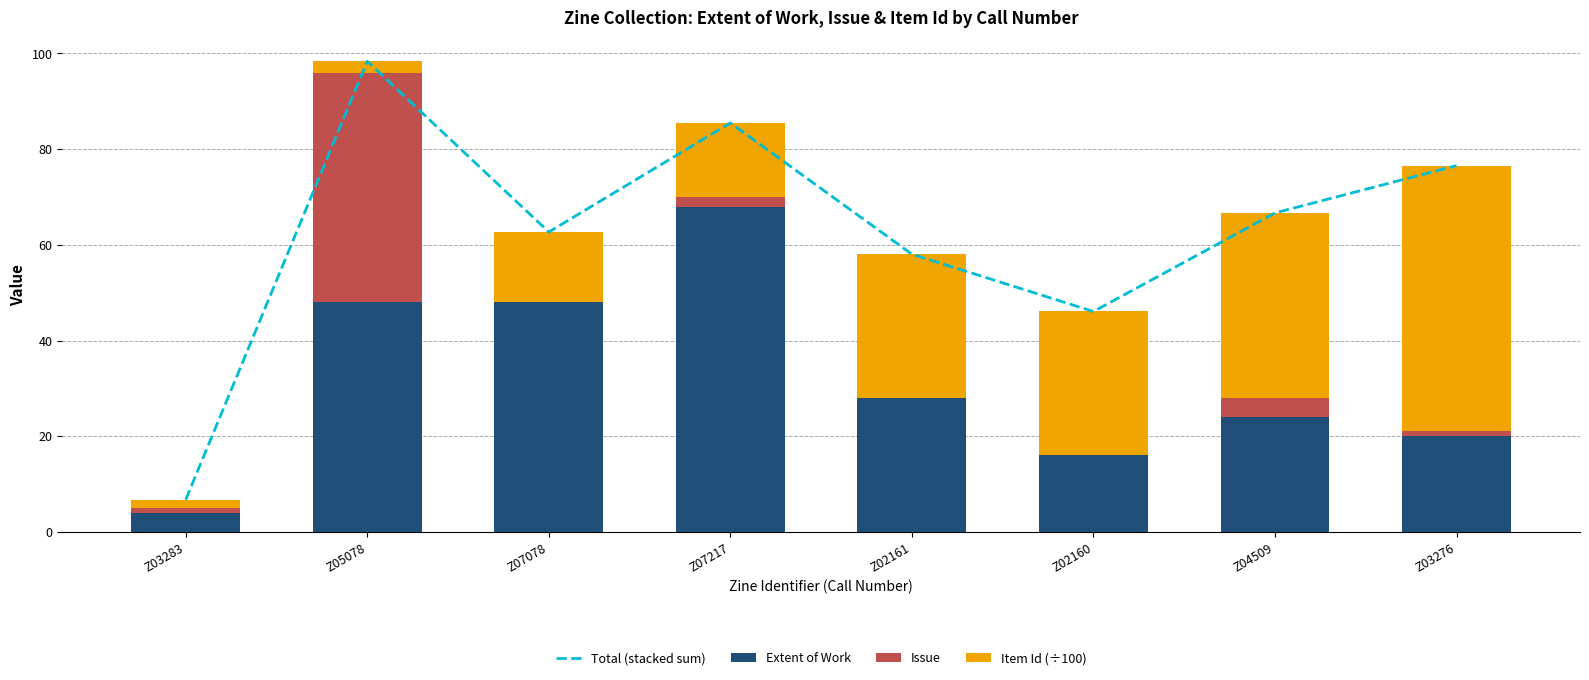

Which label corresponds to the largest value in the chart?

Z05078